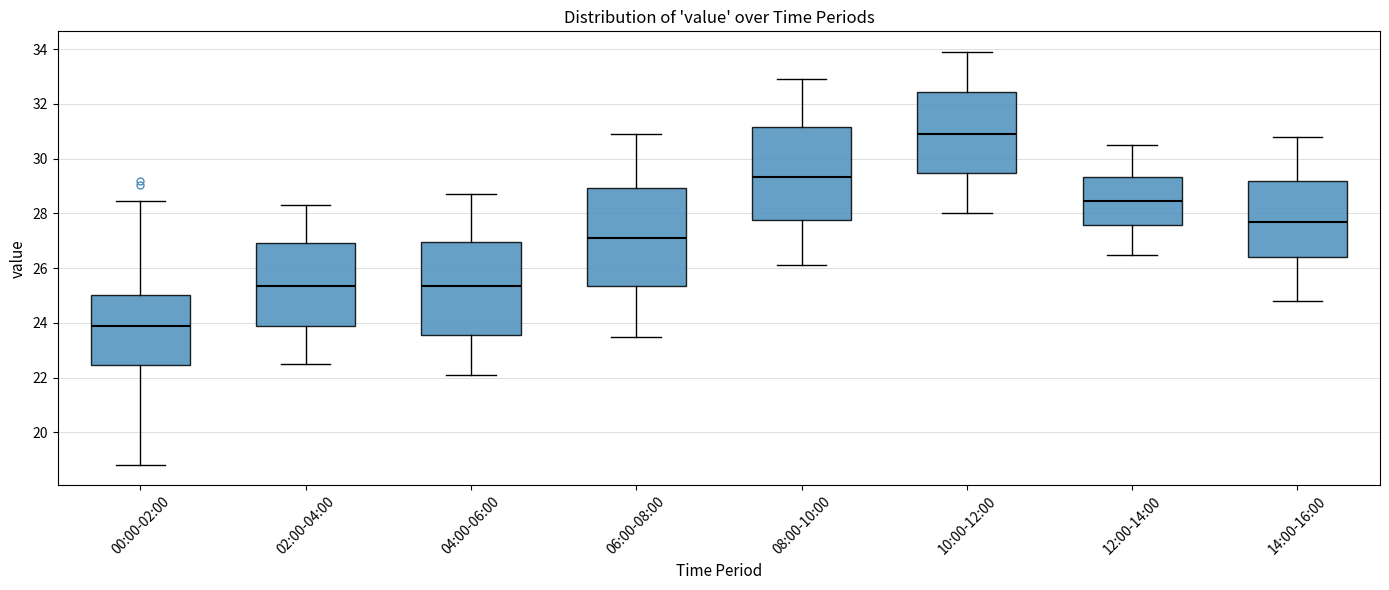

Which box's median line is the lowest?

00:00-02:00